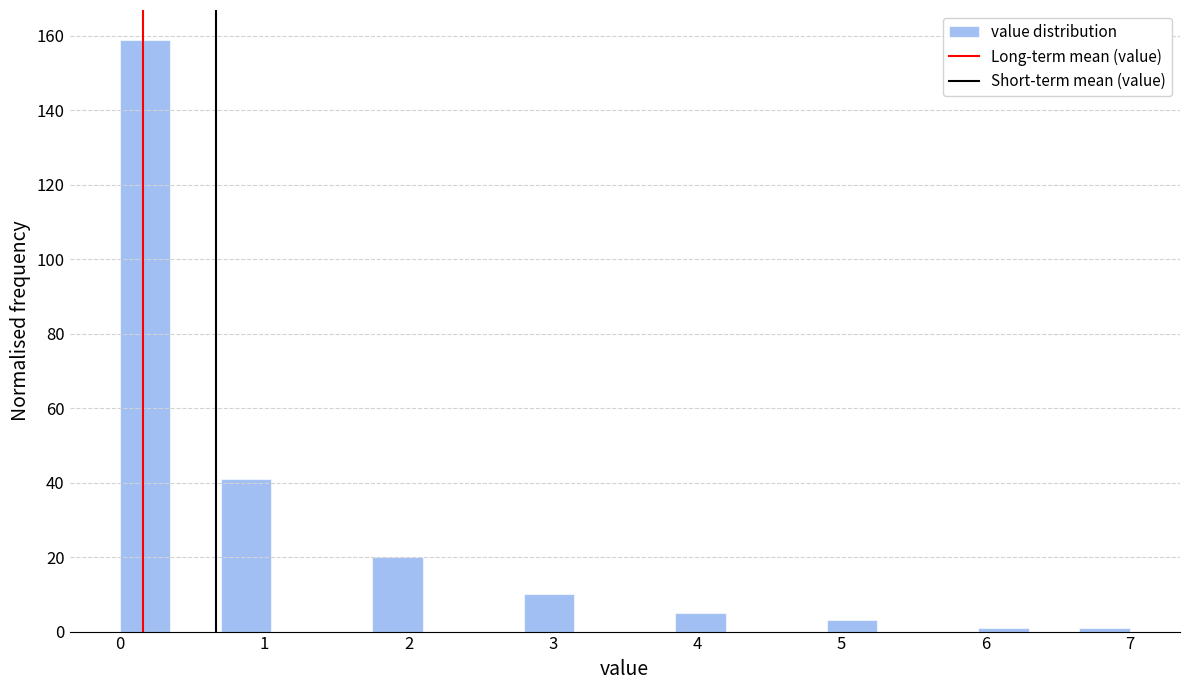

Around what value on the x-axis is the tallest bar? Give the approximate position of its centre, as read against the axis.

0.2